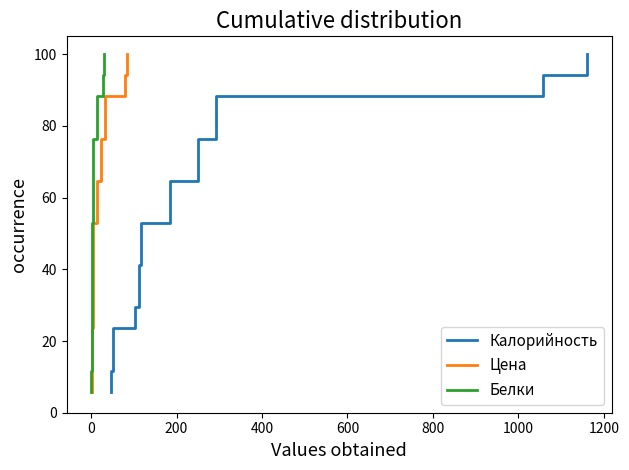

True or false: Калорийность has more than 0 points higher than both neighbors.

False